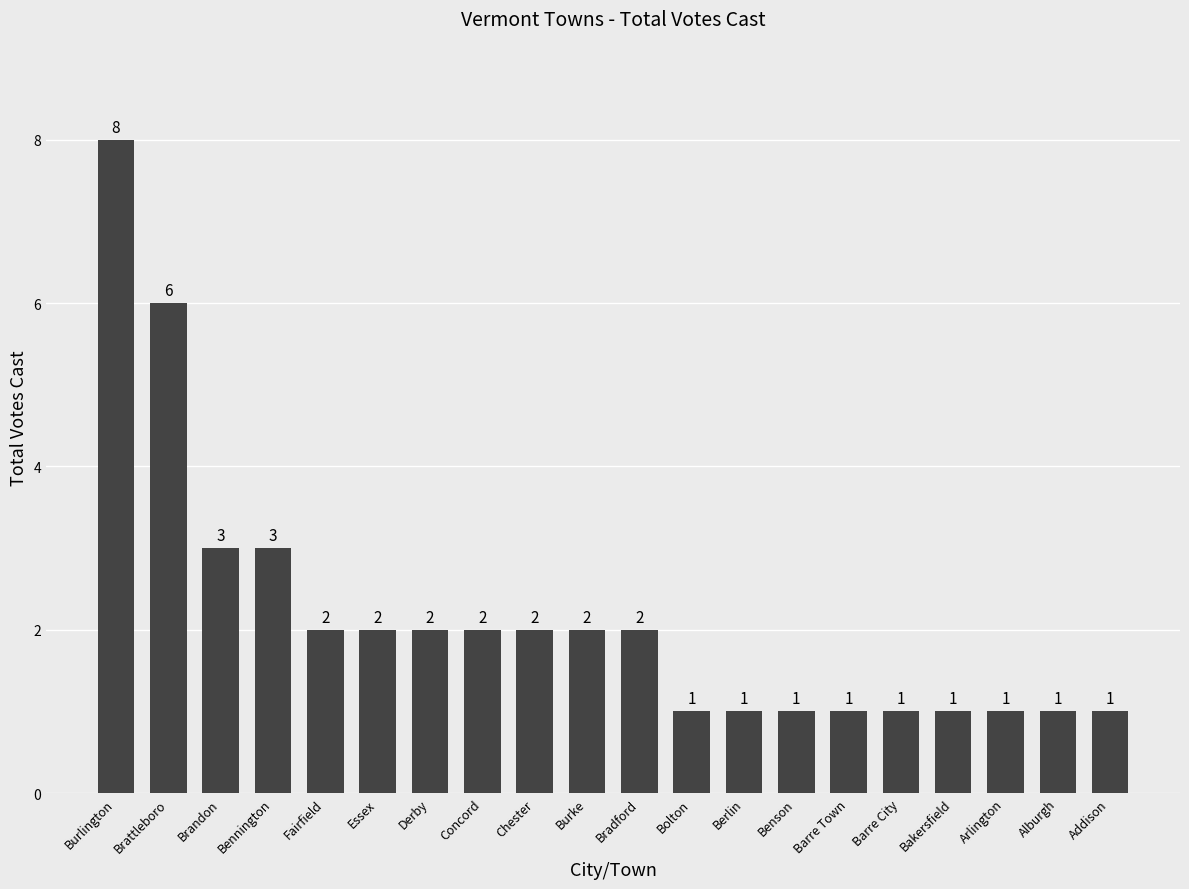

Is it true that the value at Burke is 2?

True